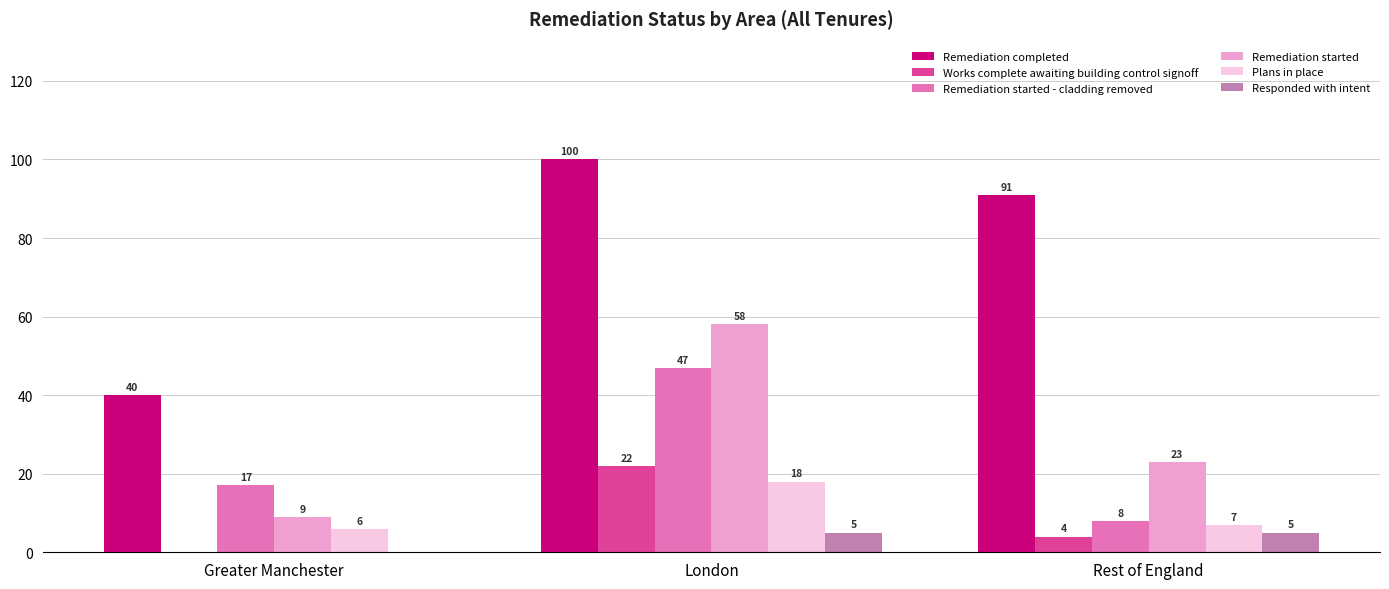

At which category is the sum across all series the highest?

London